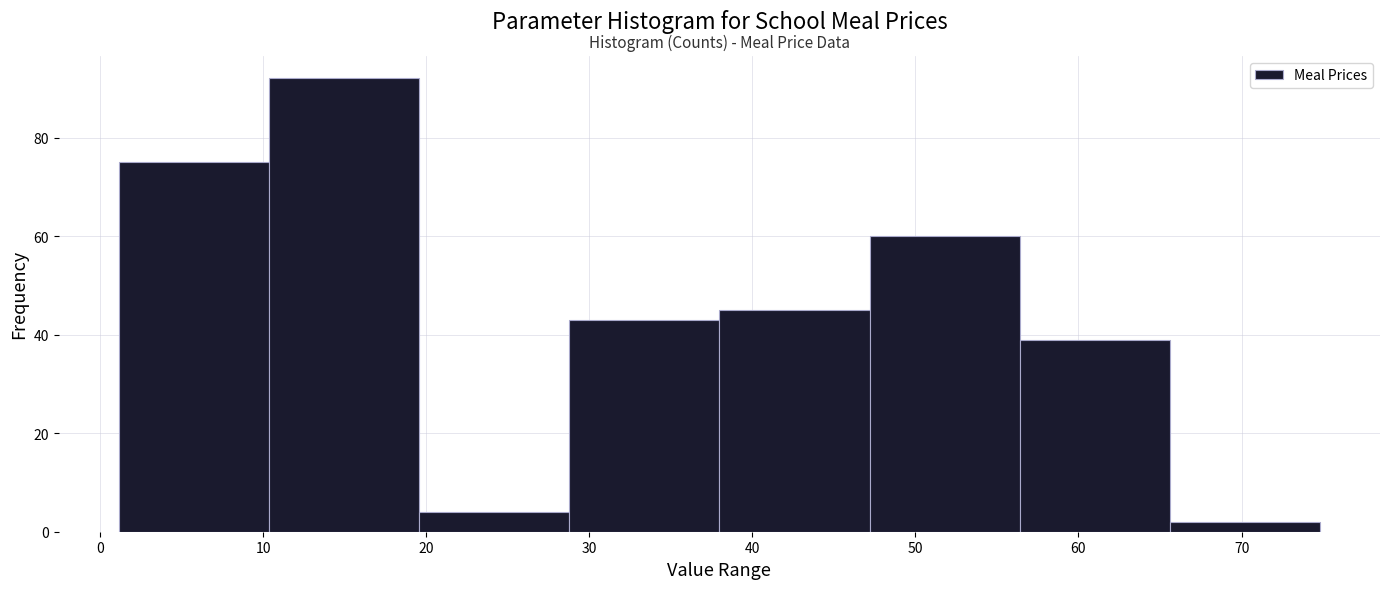

How tall is the bar that spans 47 to 56 on the x-axis? Neither the bar edges nor the heights are printed on the chart, so give them approximately, as read against the axes.

60